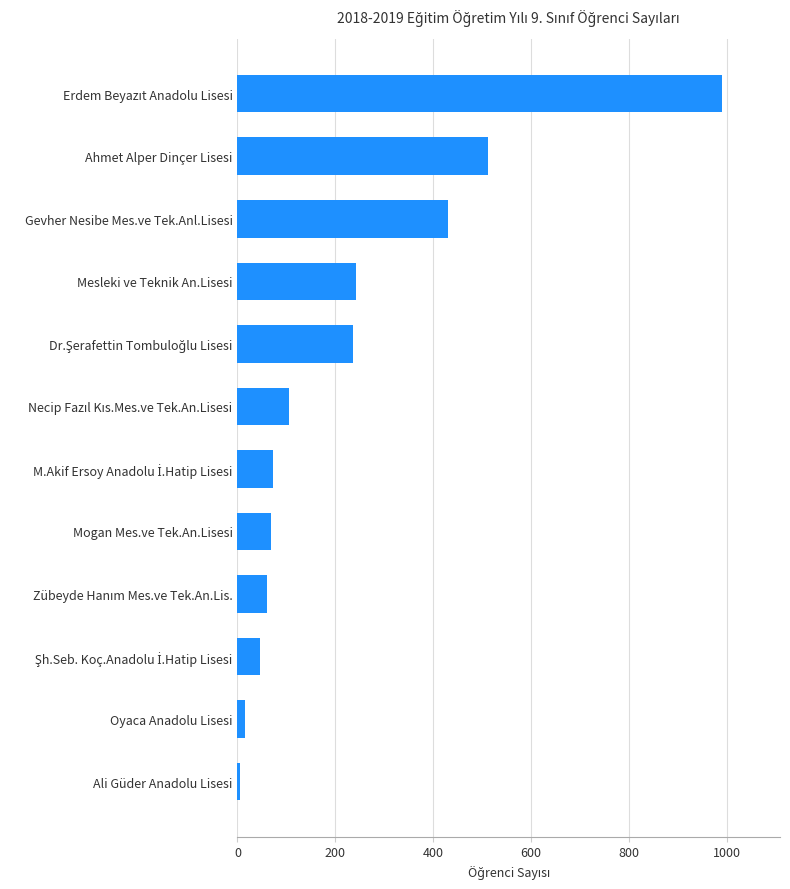

Is it true that the value at Mogan Mes.ve Tek.An.Lisesi is 122?

False